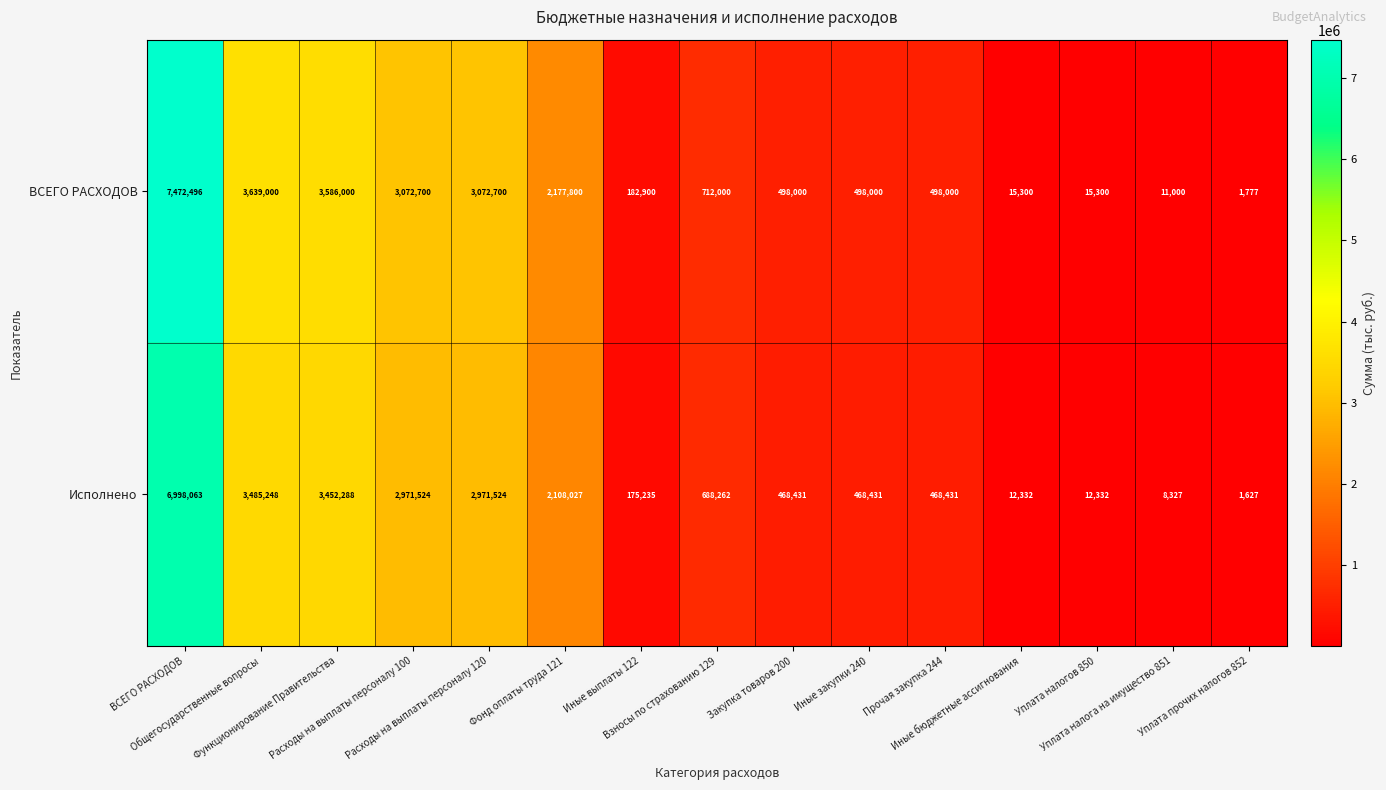

How many categories are shown in the chart?

15